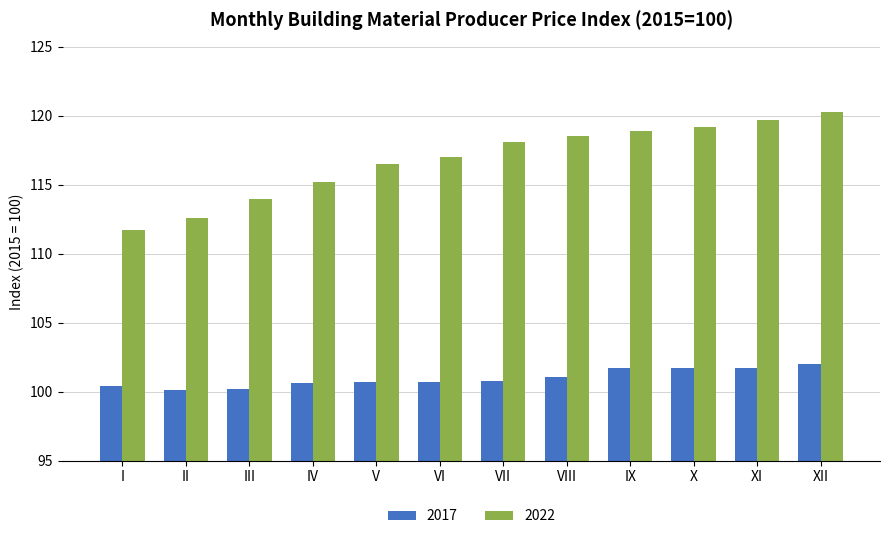

What are all the series names shown in the legend?

2017, 2022